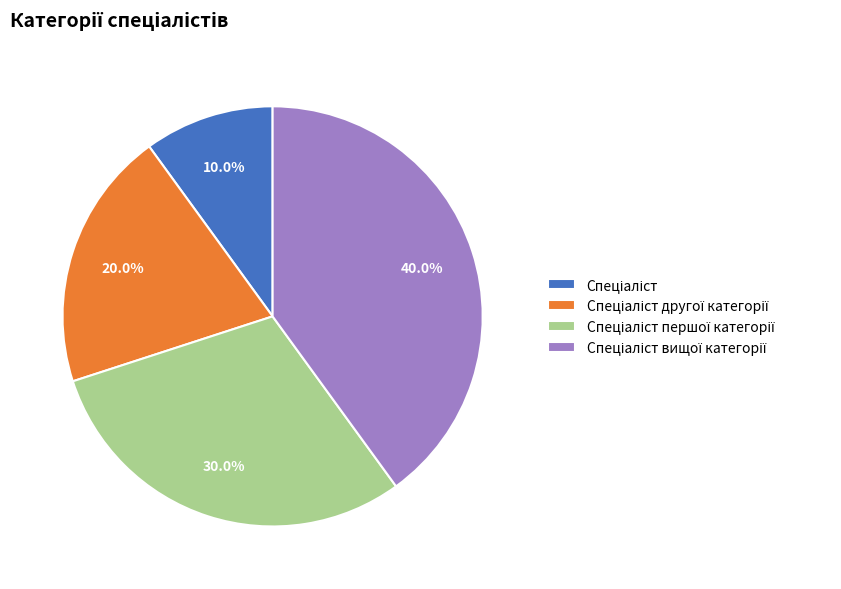

Is there a majority slice in this chart?

No